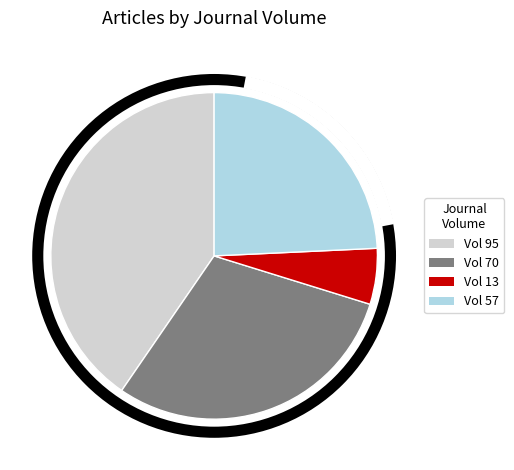

True or false: Vol 70 accounts for 30% of the total.

True